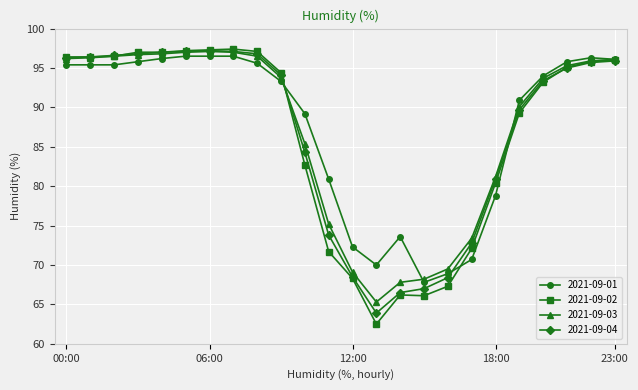

What is the maximum value shown in the chart?

97.4